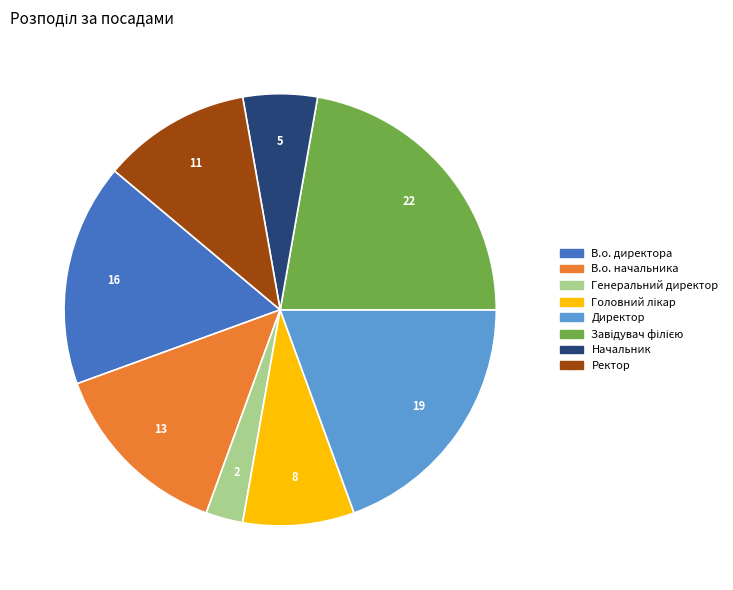

Does В.о. начальника represent more than half of the total?

No